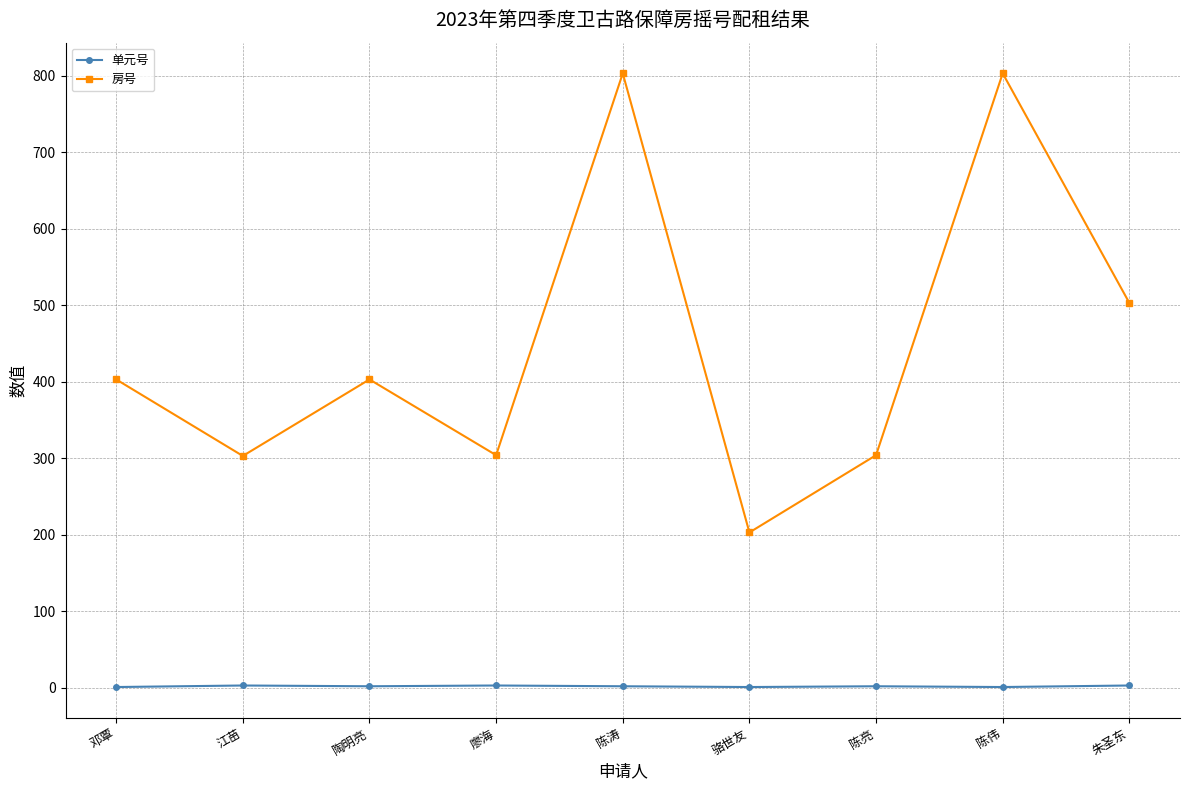

What is the lowest value of the 房号 series?

203